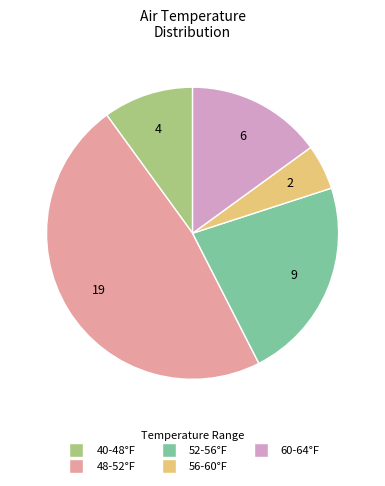

Is there a majority slice in this chart?

No